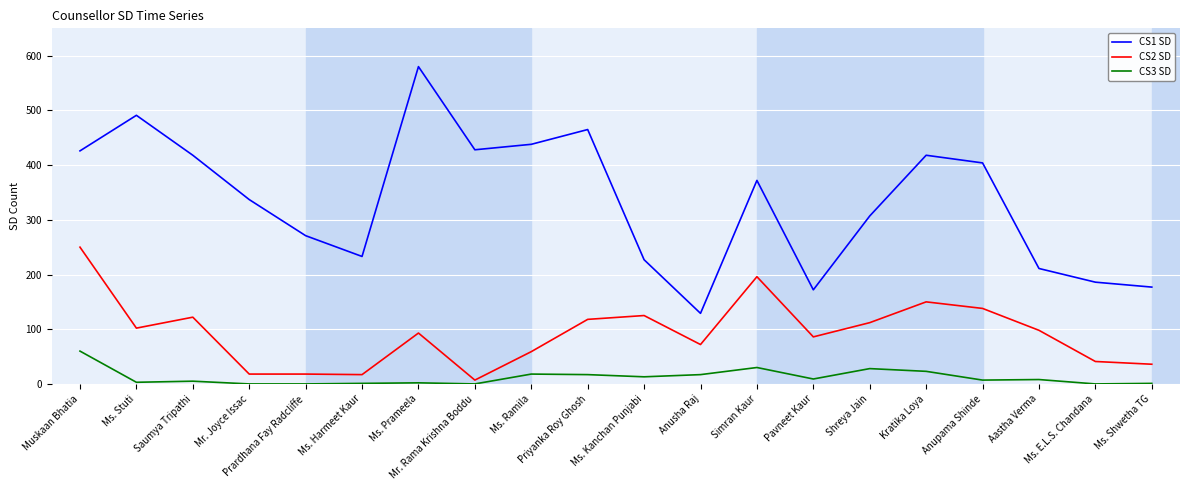

The CS3 SD series shows 32 at Prardhana Fay Radcliffe. True or false?

False